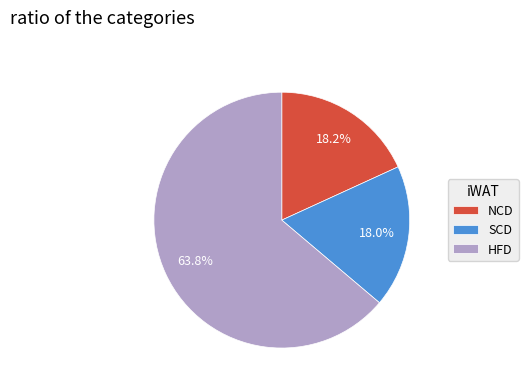

What portion of the pie excludes SCD?

82.0%